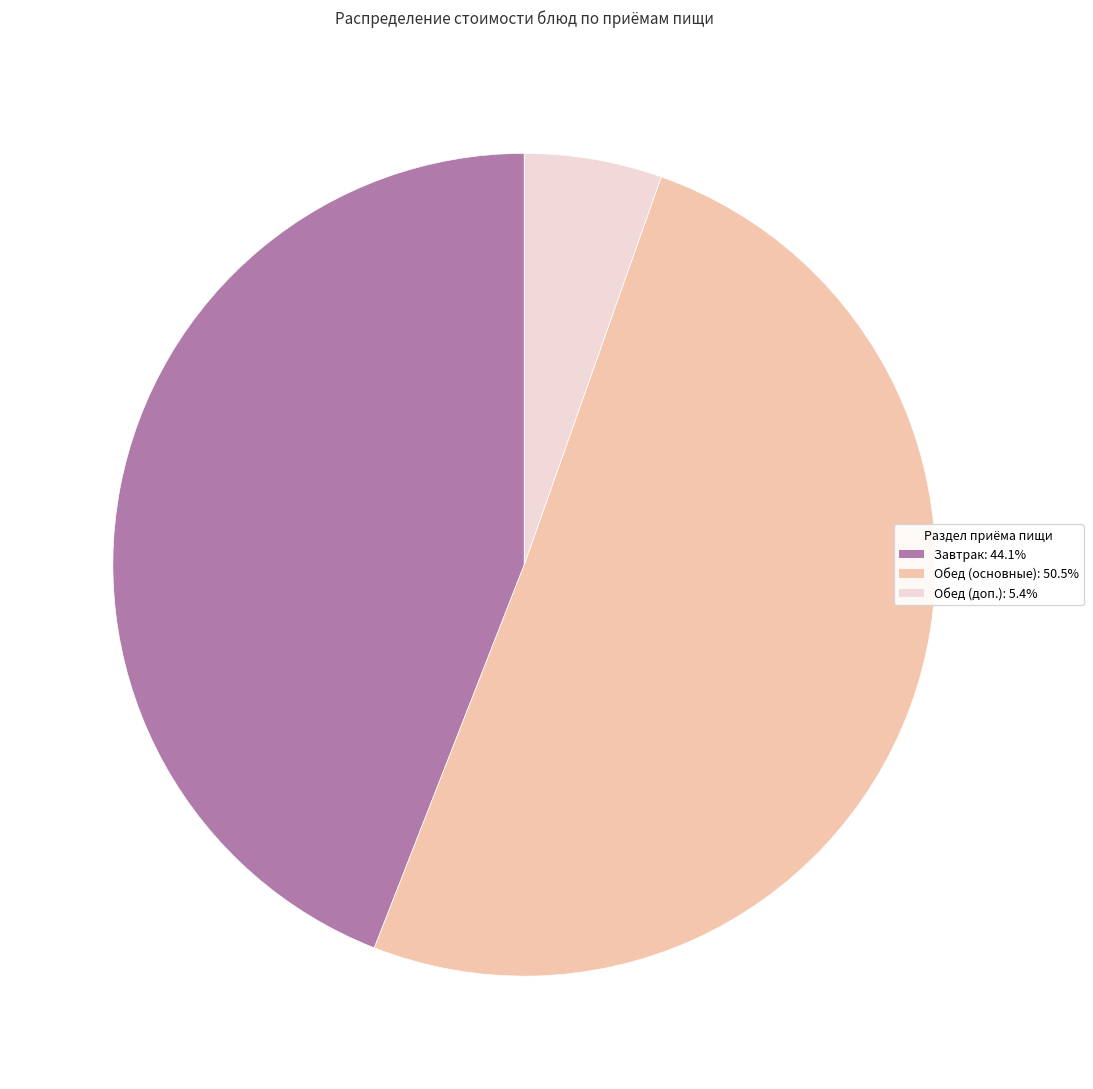

Is there any slice that represents more than half of the pie?

Yes